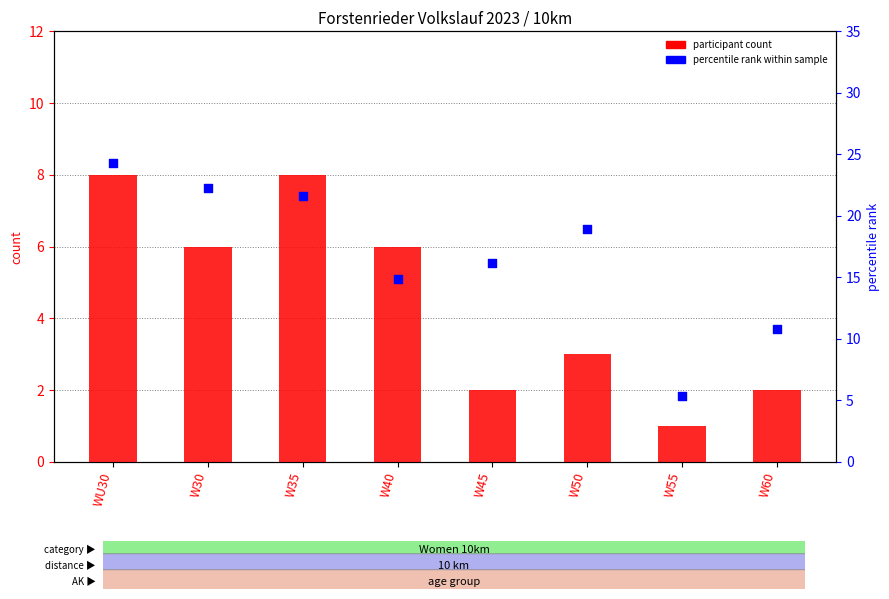

Which series has the widest spread of Y values?

percentile rank within sample